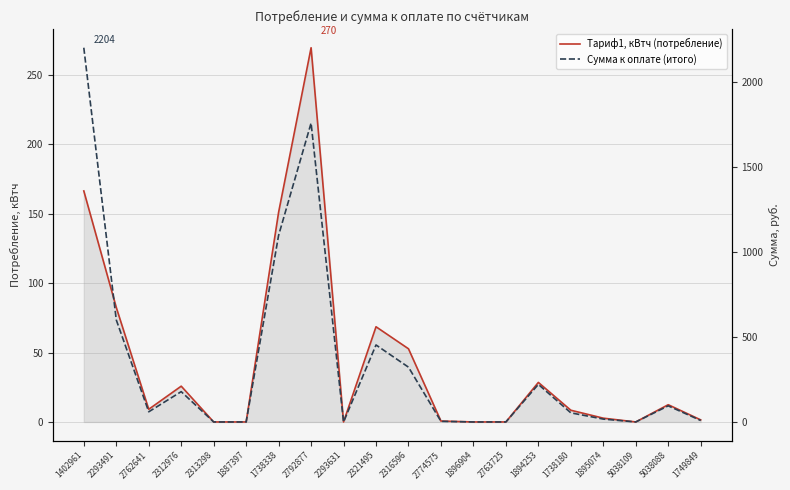

At which label does Сумма к оплате (итого) reach its peak?

1402961